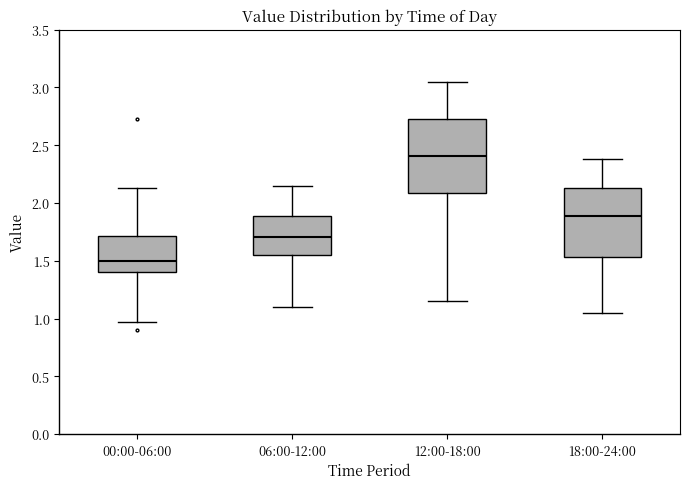

Reading left to right, transcribe this box plot: for each box, give where its median line is, the range the box spans, and where its two whiskers end, as read against the y-axis. The values are not printed on the chart, so give them approximately, as read against the axis.

00:00-06:00: median 1.50, box 1.40 to 1.70, whiskers 0.95 to 2.15
06:00-12:00: median 1.70, box 1.55 to 1.90, whiskers 1.10 to 2.15
12:00-18:00: median 2.40, box 2.10 to 2.75, whiskers 1.15 to 3.05
18:00-24:00: median 1.90, box 1.55 to 2.15, whiskers 1.05 to 2.40